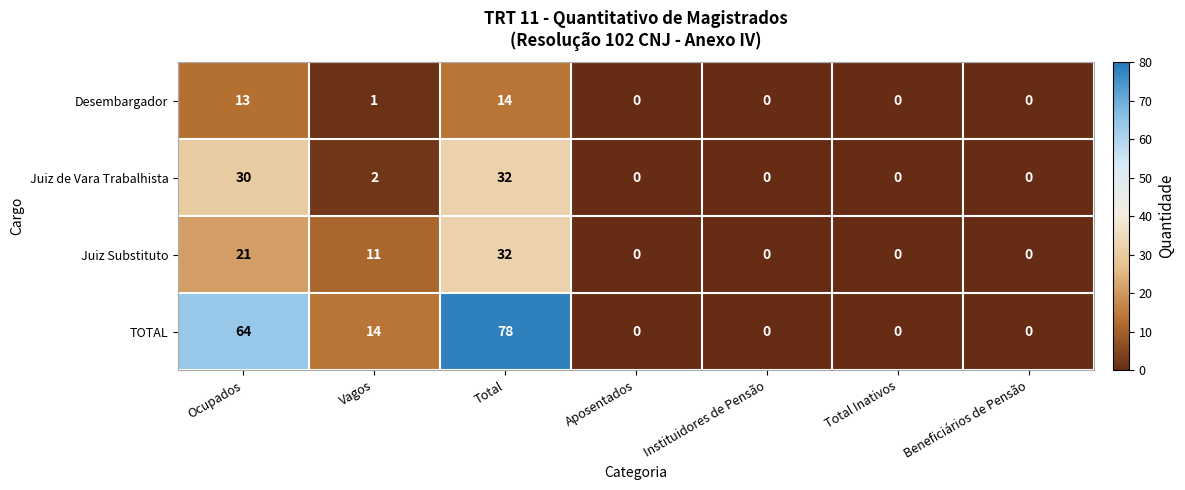

The value of Desembargador at Total is 7. True or false?

False